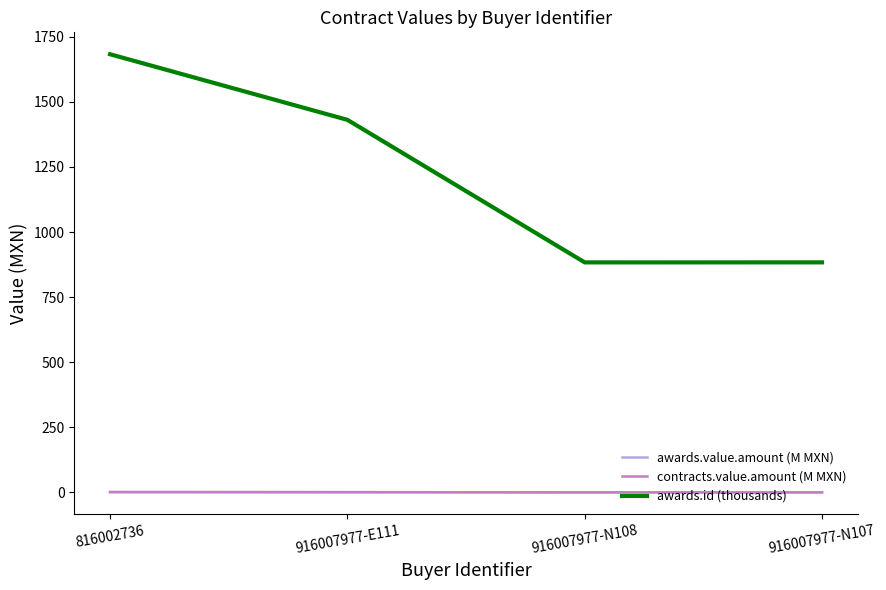

Is this an area chart (filled region under the line)?

No